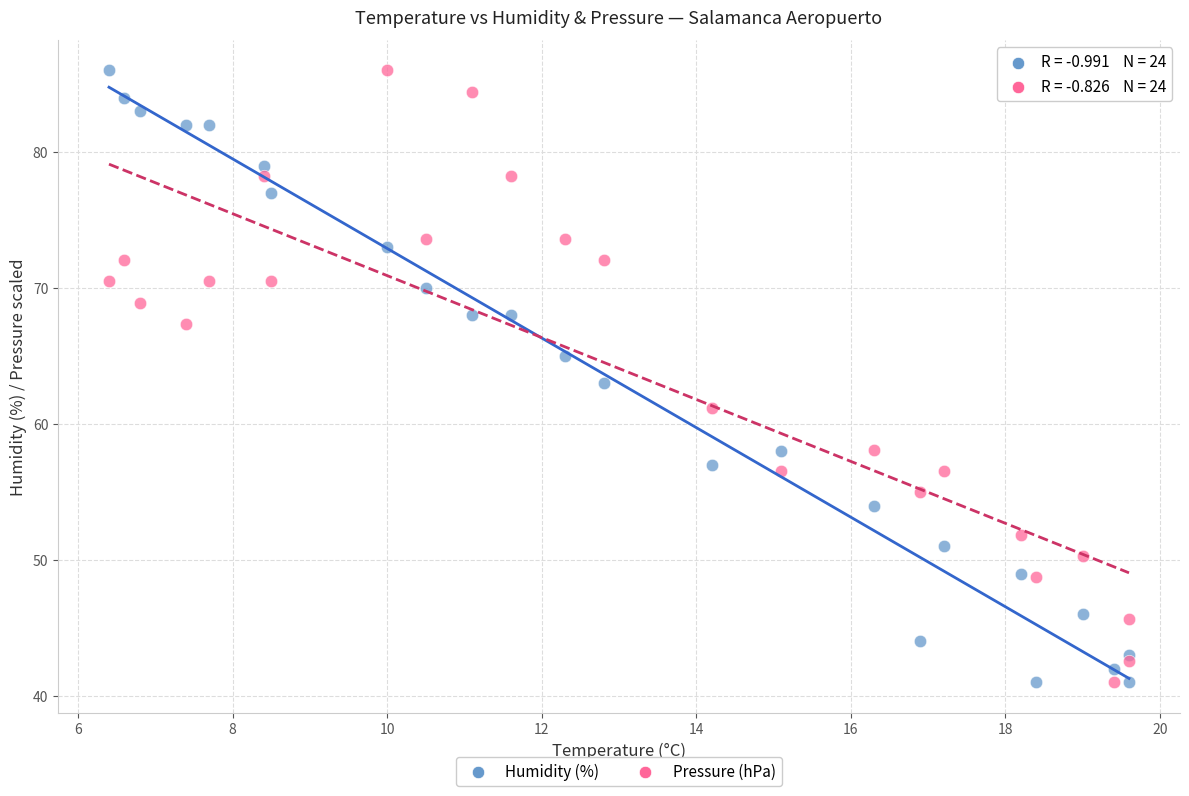

What are all the series names shown in the legend?

Humidity (%), Pressure (hPa)